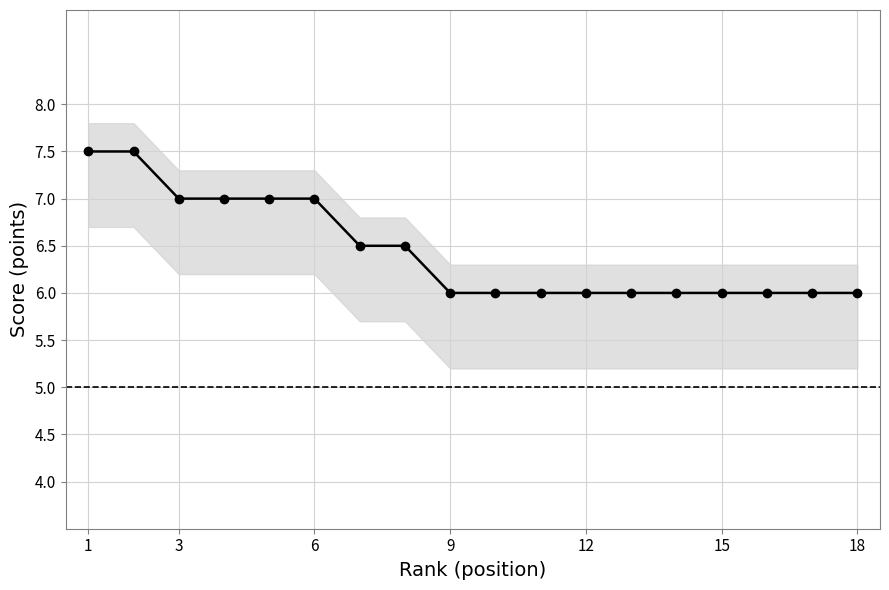

What is the average value?

6.4